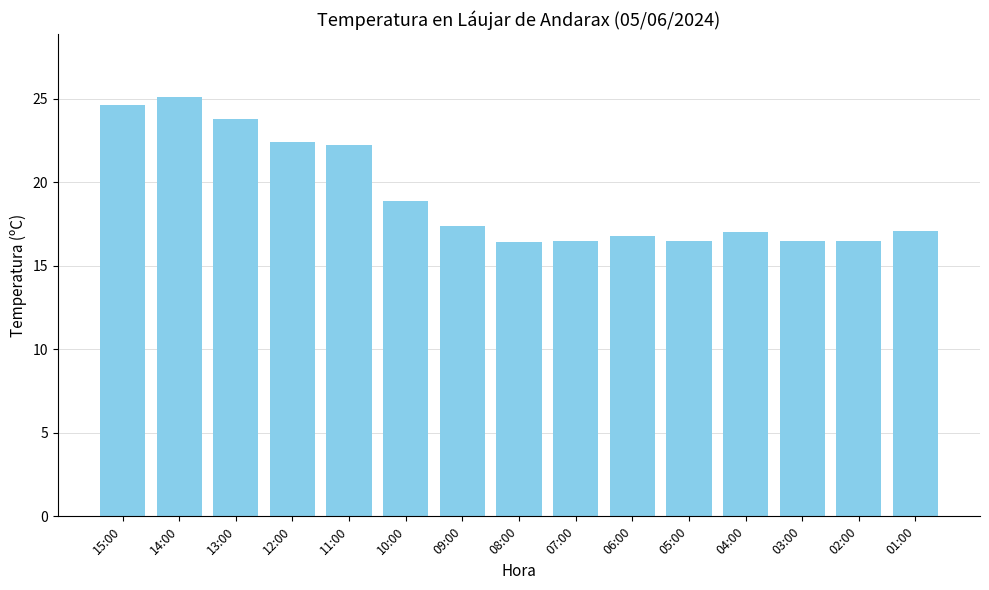

Approximately how many times larger is the value at 14:00 compared to 04:00?

1.5